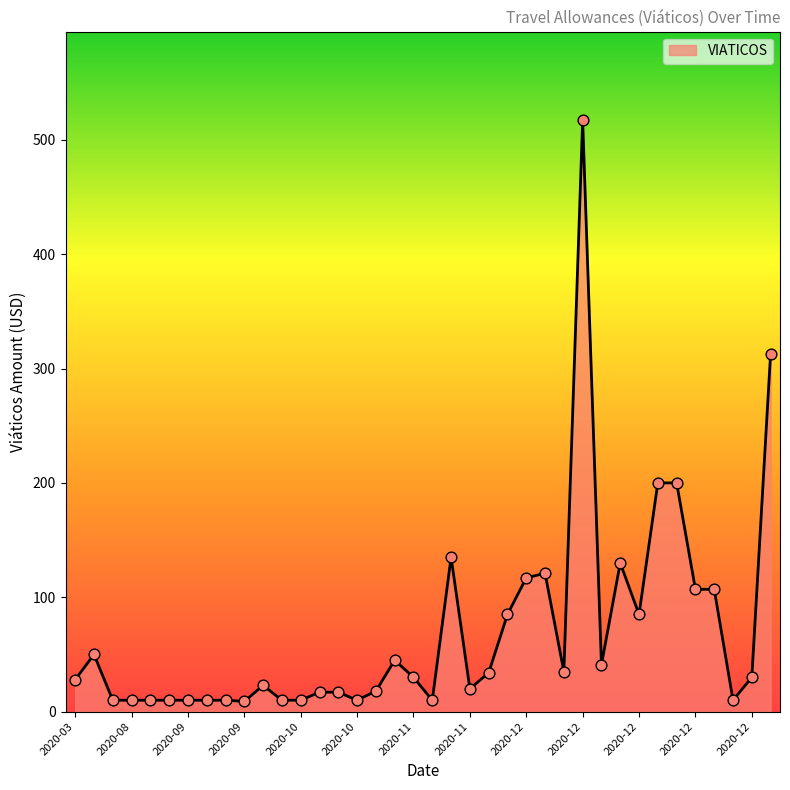

What is the difference between the maximum and minimum values?

508